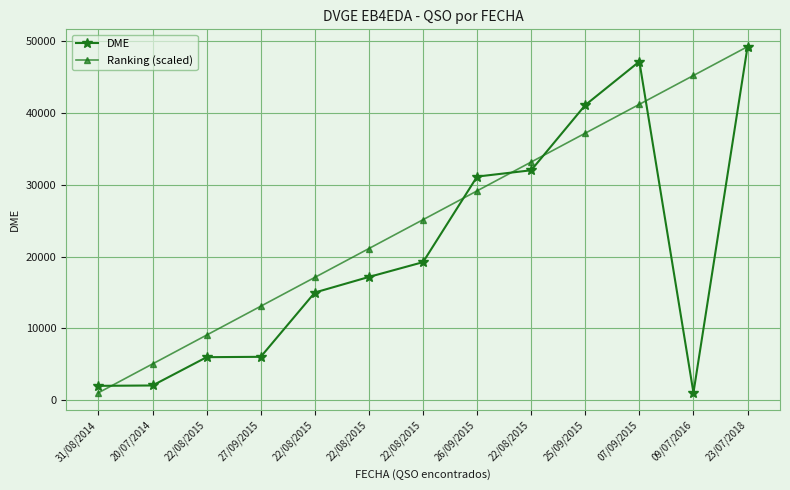

Where do DME and Ranking (scaled) first cross each other?

31/08/2014 and 20/07/2014